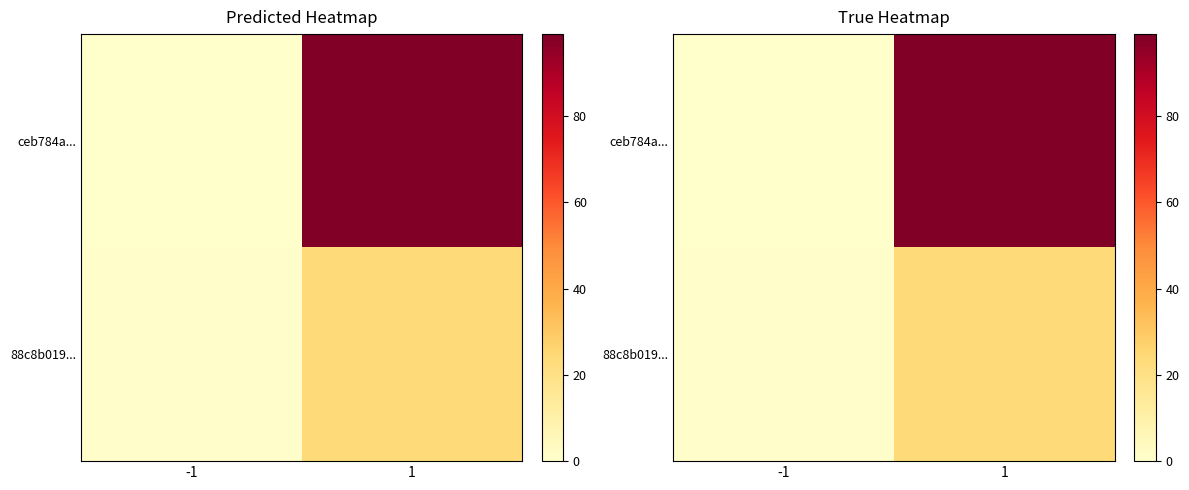

How many series are shown in this chart?

2